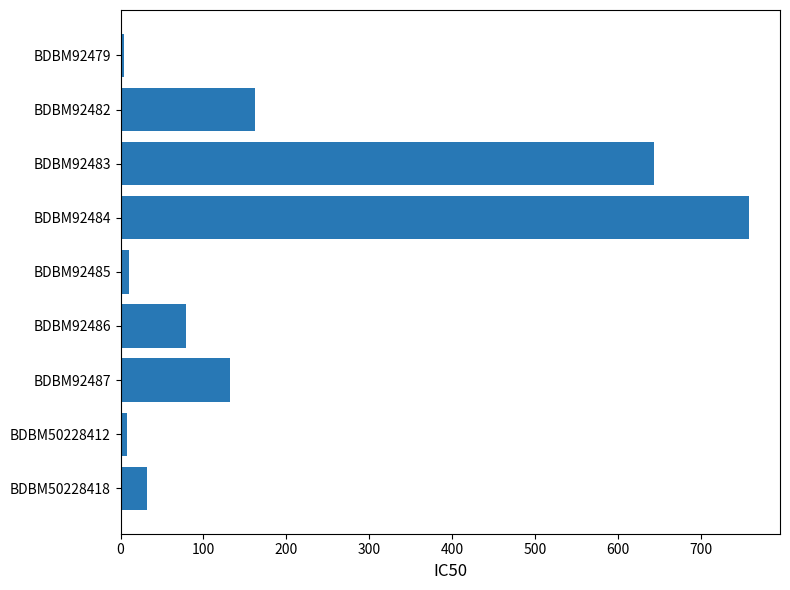

Where is the data nearest to the value 381?

BDBM92482